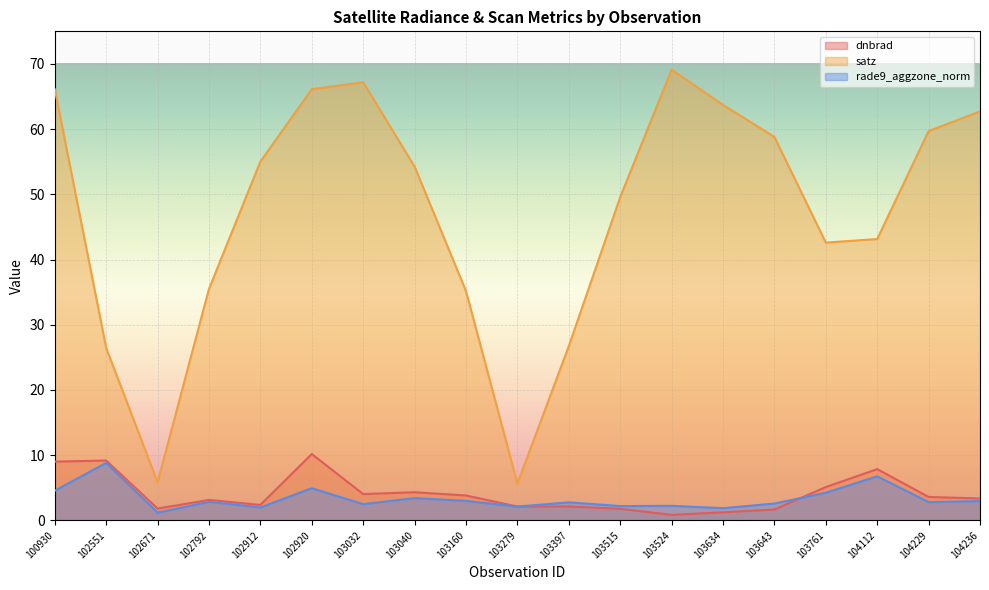

Does the chart display data point markers on the line(s)?

No